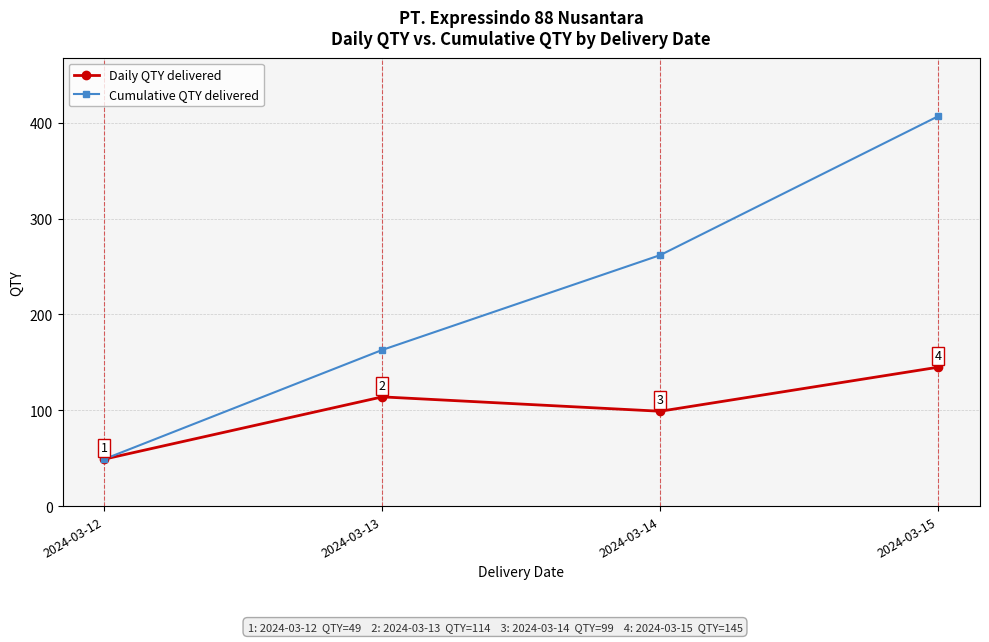

Where is the first local minimum for Daily QTY delivered?

2024-03-14